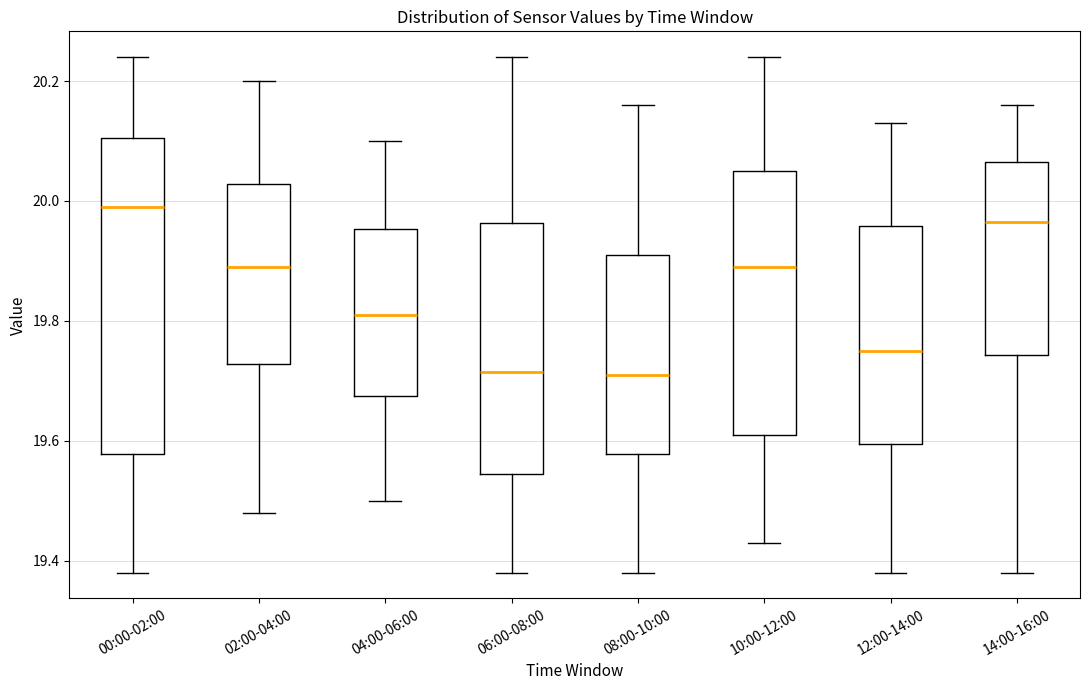

Where does the lower whisker of the box for 12:00-14:00 end on the y-axis? The values are not printed on the chart, so give them approximately, as read against the axis.

19.38